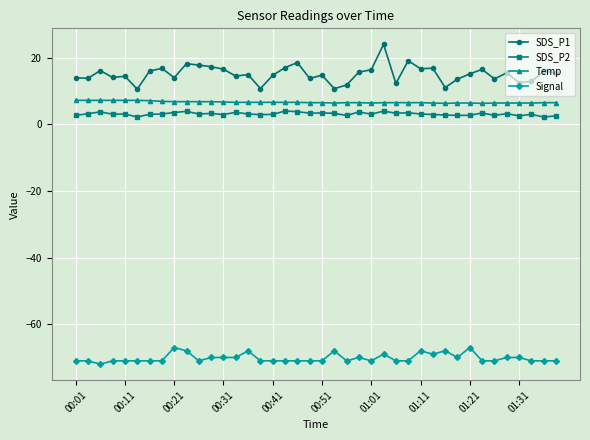

True or false: SDS_P1 has more than 1 points higher than both neighbors.

True